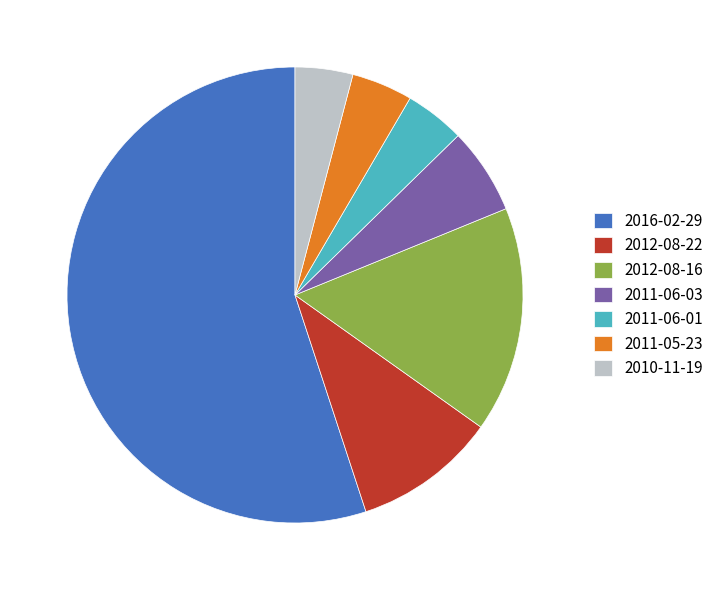

Is the sum of 2016-02-29 and 2012-08-16 greater than half?

Yes